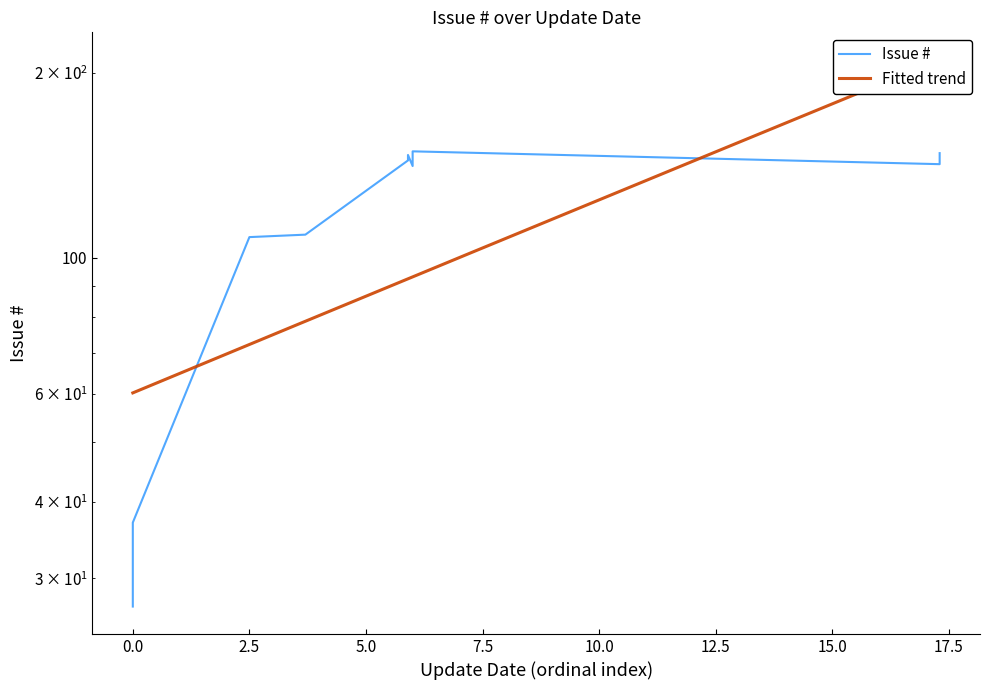

The chart shows a value of 210 at 2010-09-07. True or false?

False